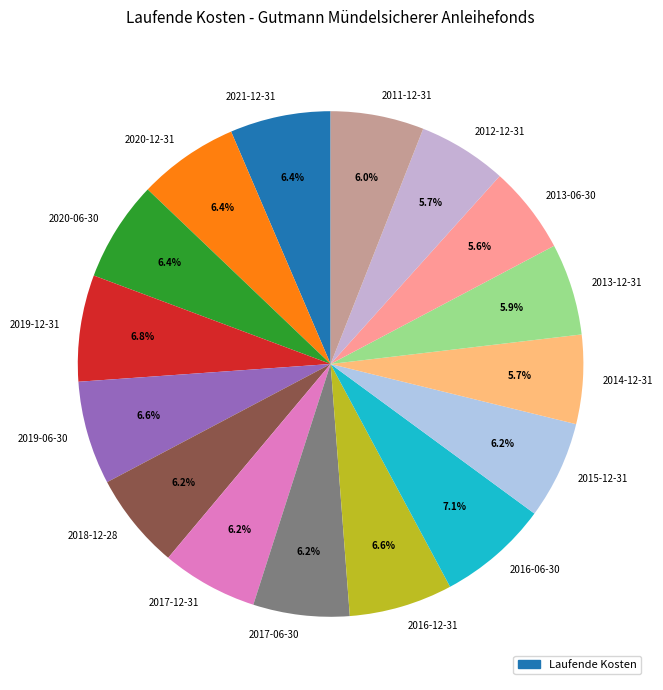

To the nearest percent, what is the combined percentage of 2016-12-31 and 2018-12-28?

13%